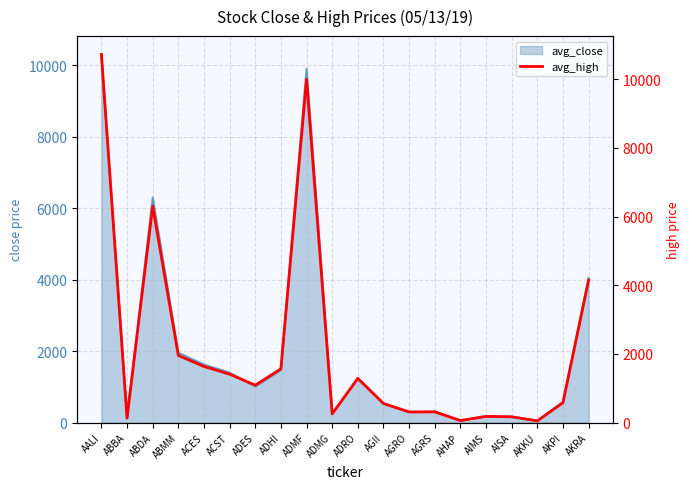

True or false: there are more than 2 points higher than both neighbors.

True